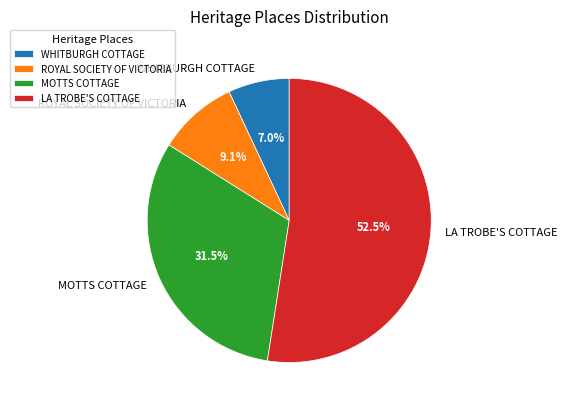

Does any single category account for the majority?

Yes